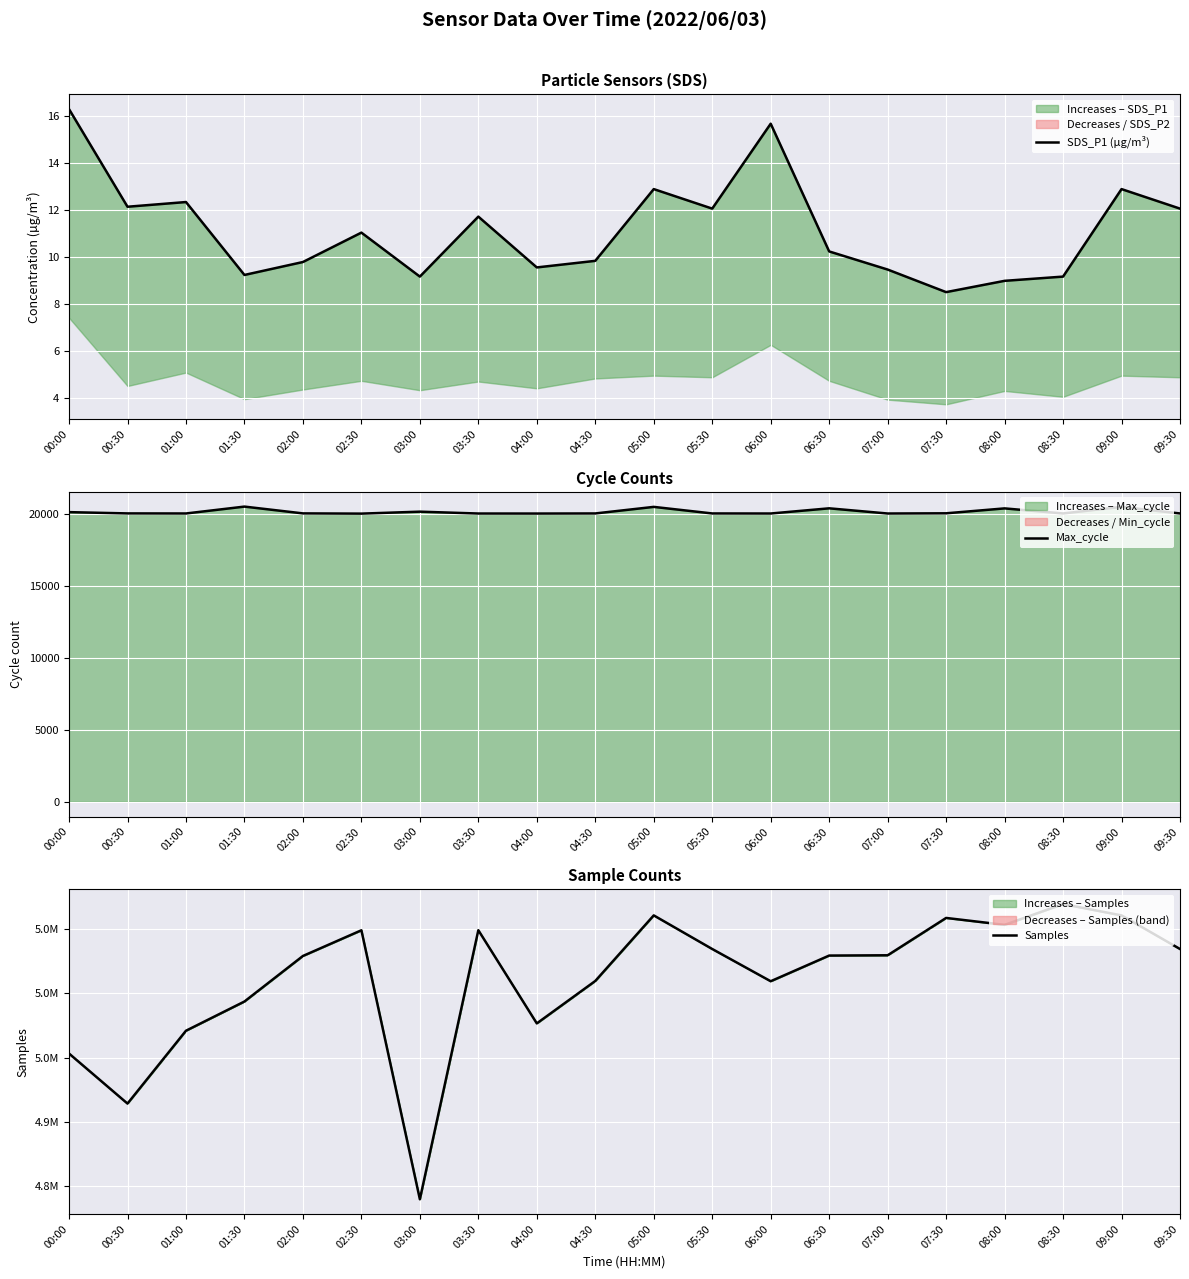

How many series are shown in this chart?

3